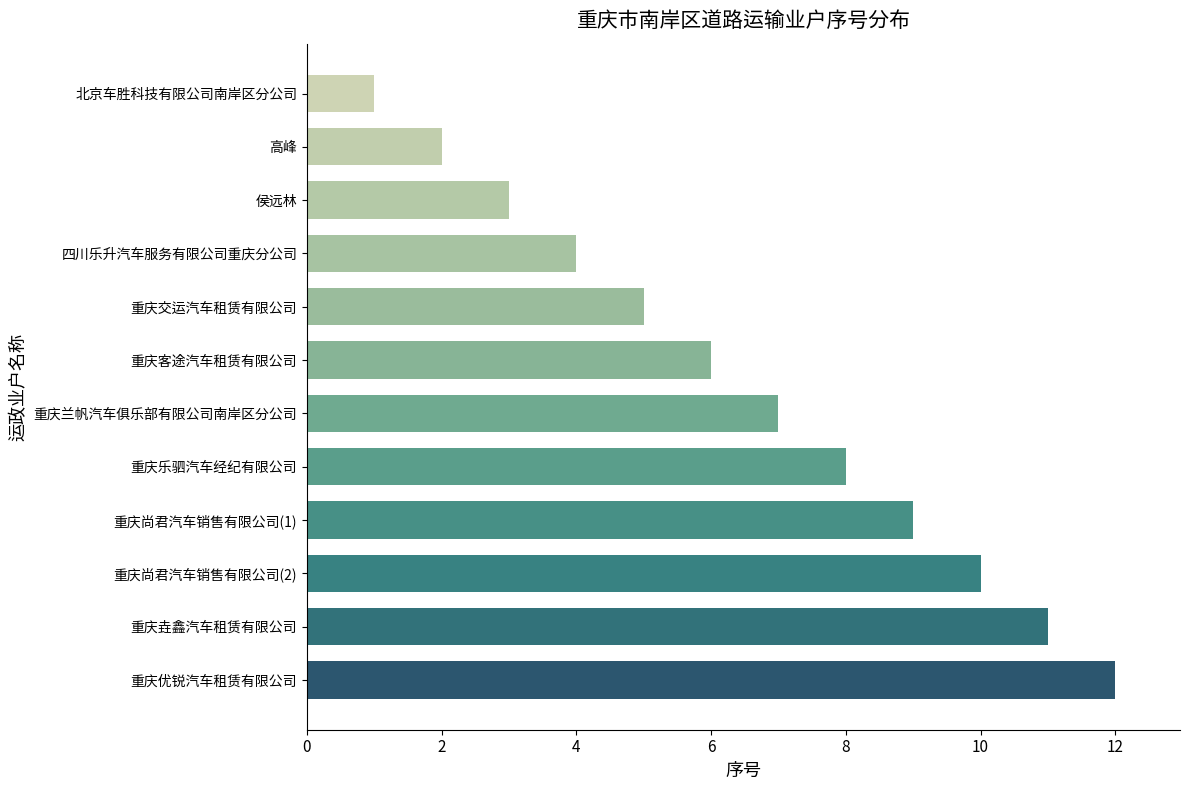

True or false: the data shows 5 at 侯远林.

False